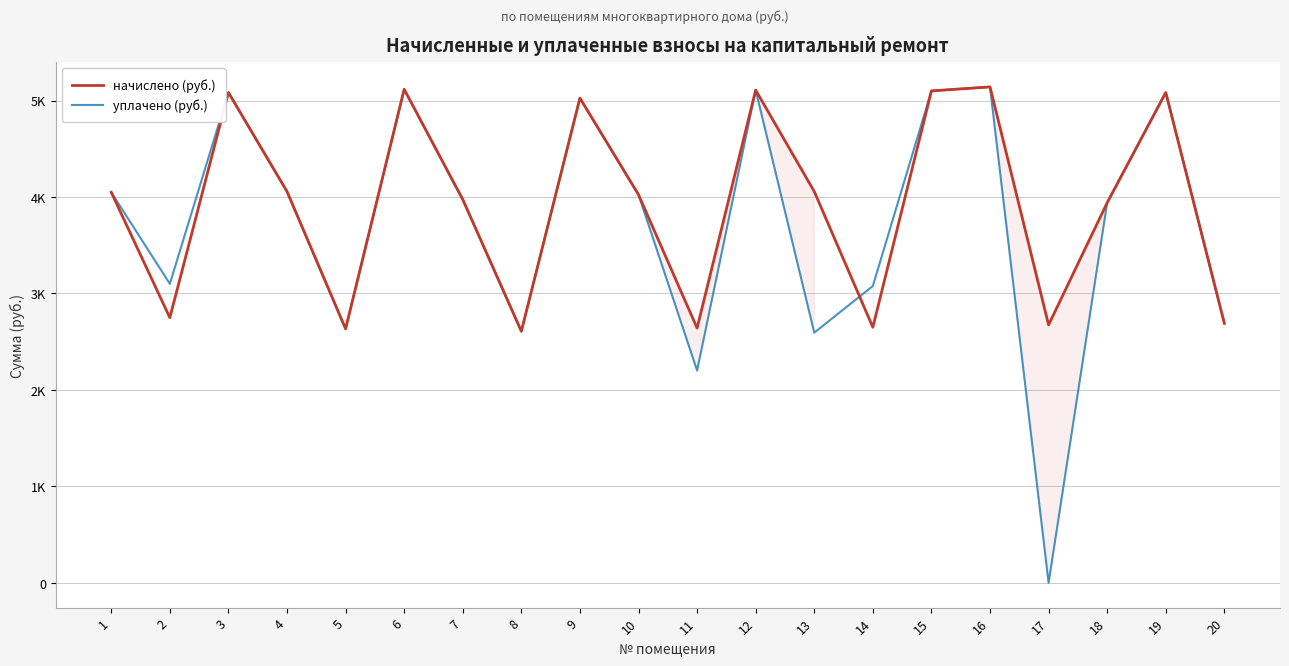

Where does the начислено (руб.) series first go above 4048?

1